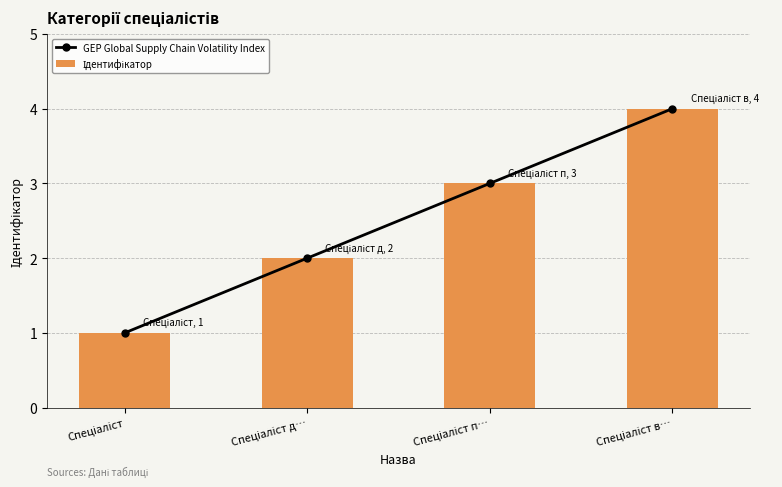

What is the minimum value shown in the chart?

1